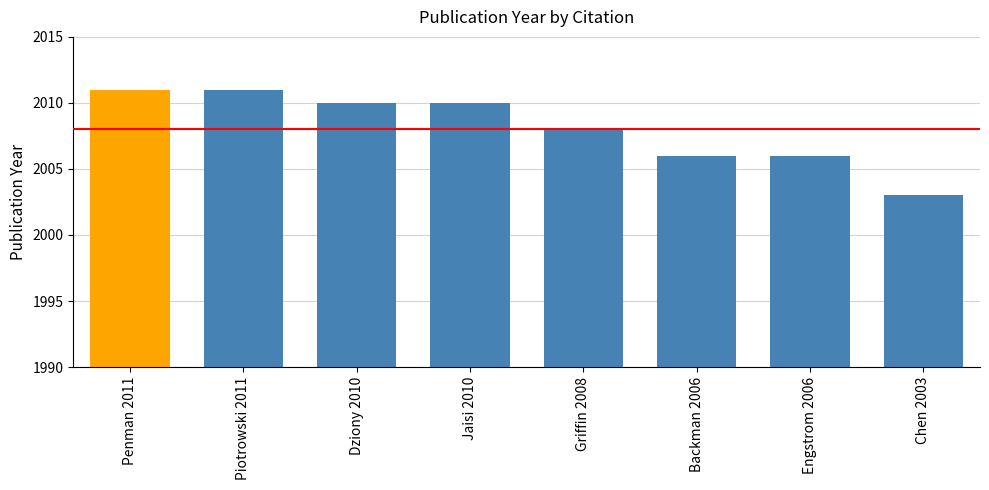

The value at Backman 2006 is 2006. True or false?

True